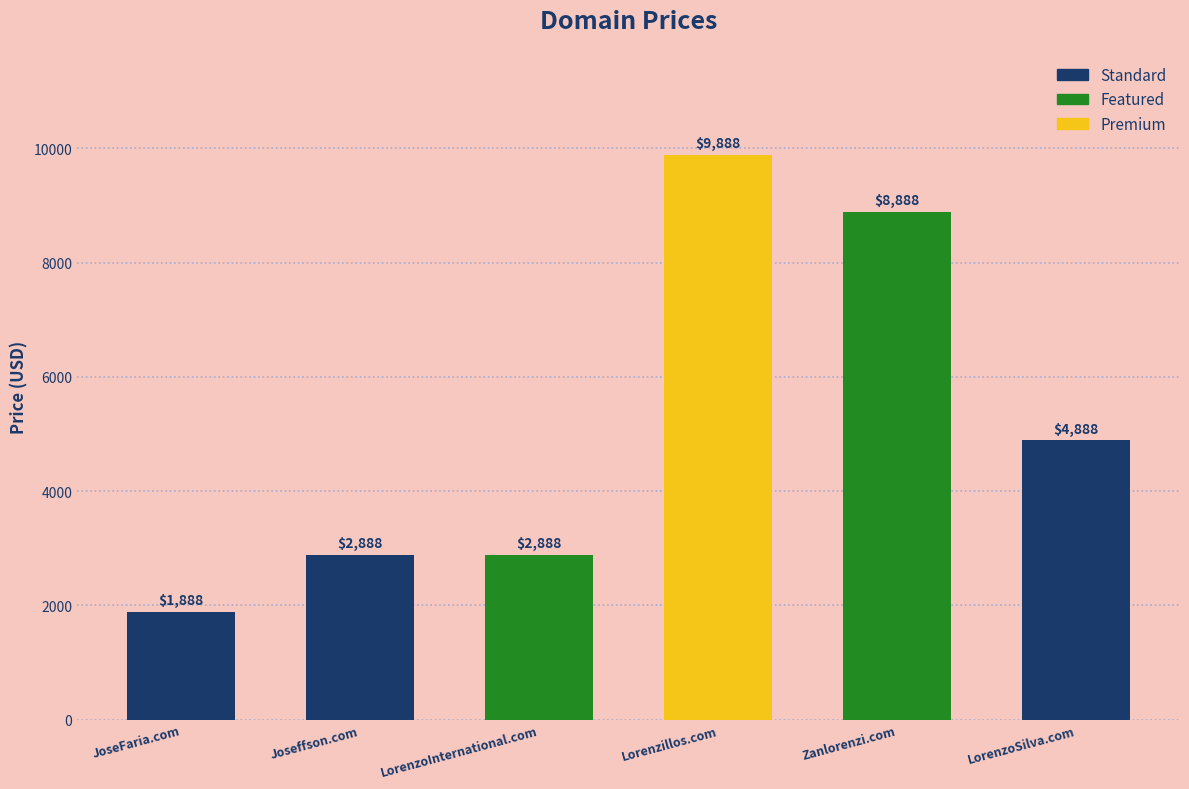

At which label does the data first exceed 4888?

Lorenzillos.com